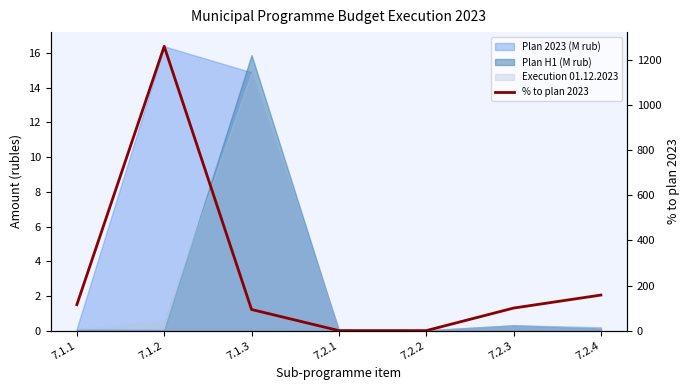

List the labels in order of value, smallest first.

7.2.1, 7.2.2, 7.1.3, 7.2.3, 7.1.1, 7.2.4, 7.1.2